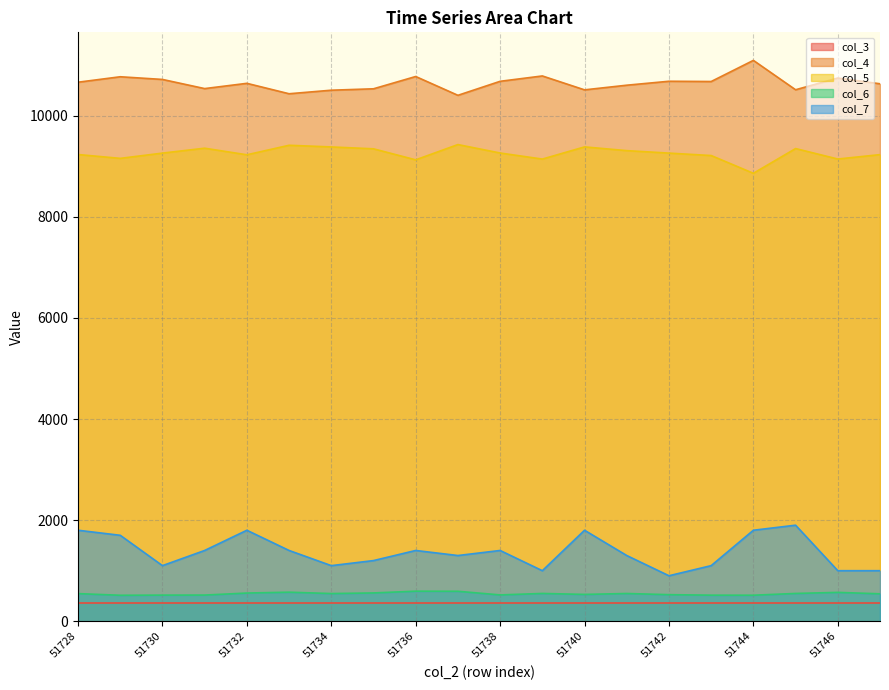

True or false: col_7 has more than 2 interior local peaks.

True